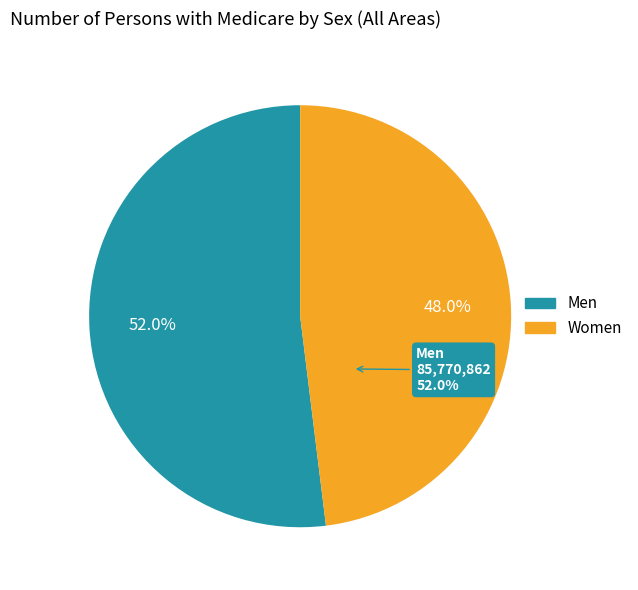

The Women slice represents 48% of the pie. True or false?

True